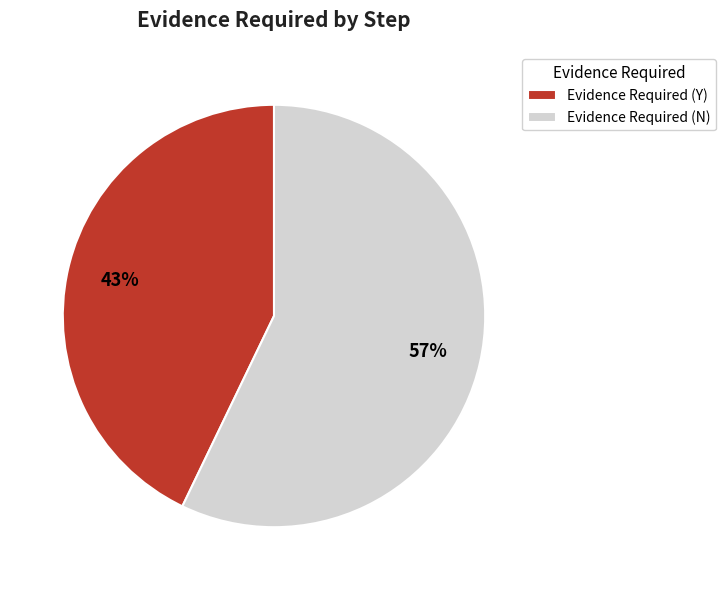

What percentage is the Evidence Required (Y) slice, to the nearest percent?

43%